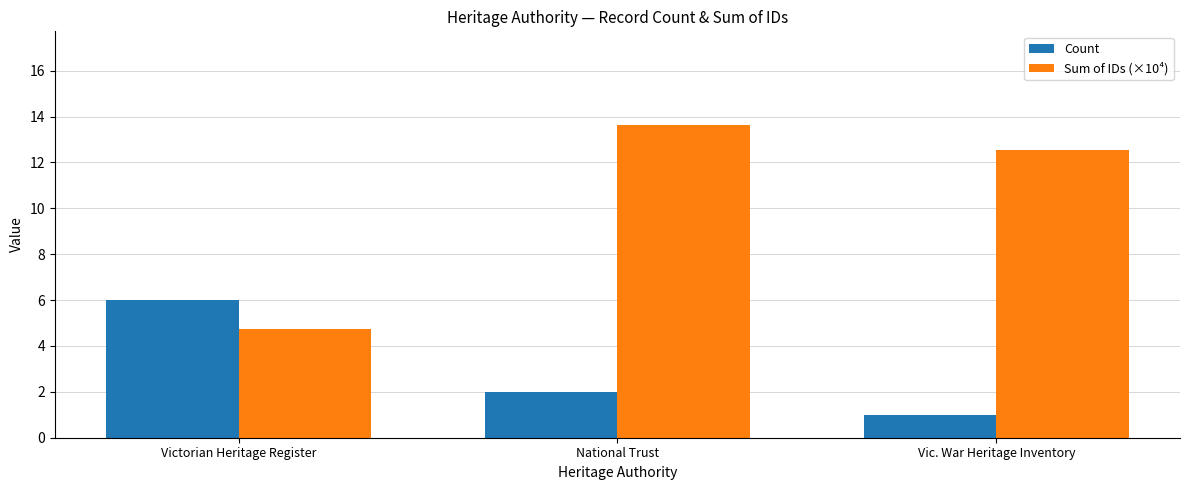

How many bars are there in total?

6